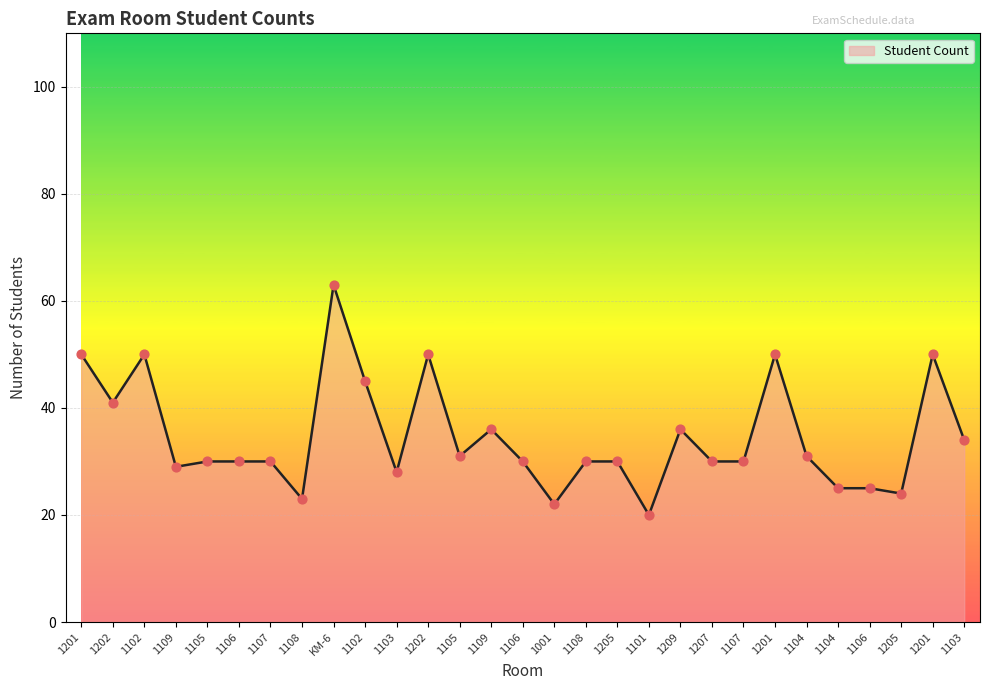

What is the ratio of the value at 1106 to the value at 1109?

0.8